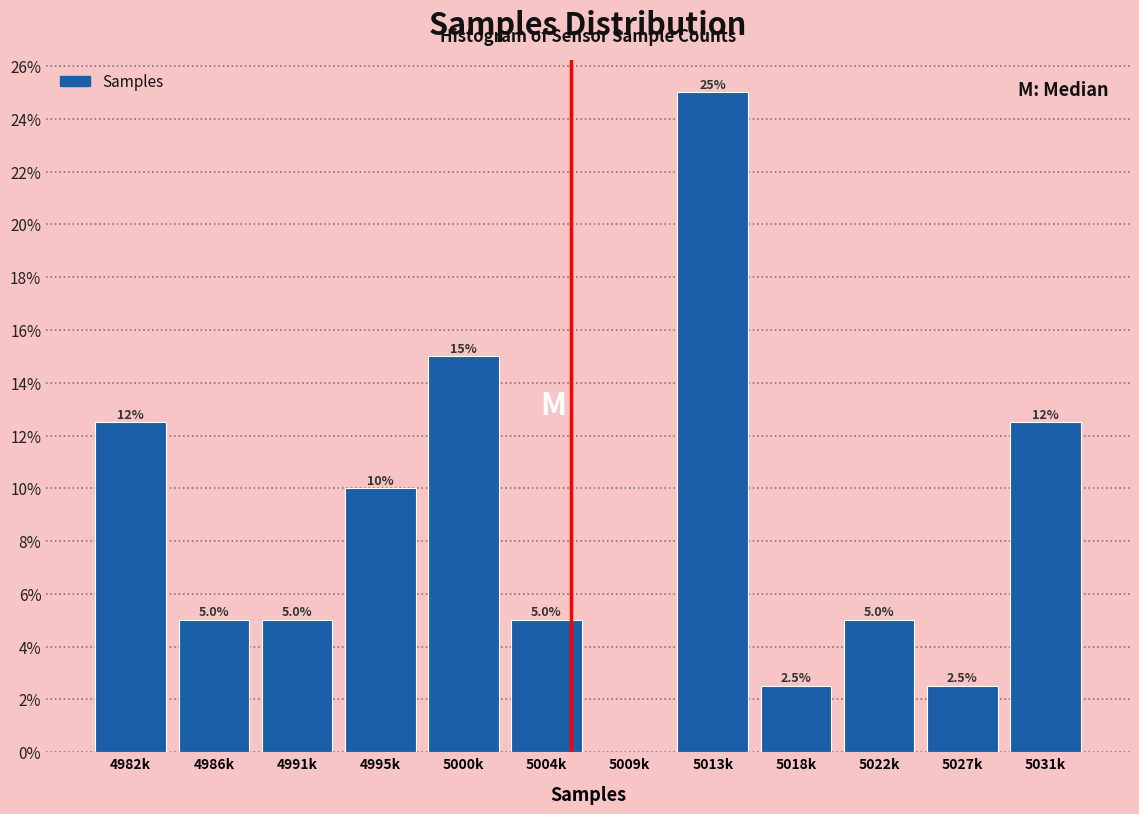

Reading left to right, what are all the values shown in this chart?

4982k=12.5	4986k=5.0	4991k=5.0	4995k=10.0	5000k=15.0	5004k=5.0	5009k=0.0	5013k=25.0	5018k=2.5	5022k=5.0	5027k=2.5	5031k=12.5